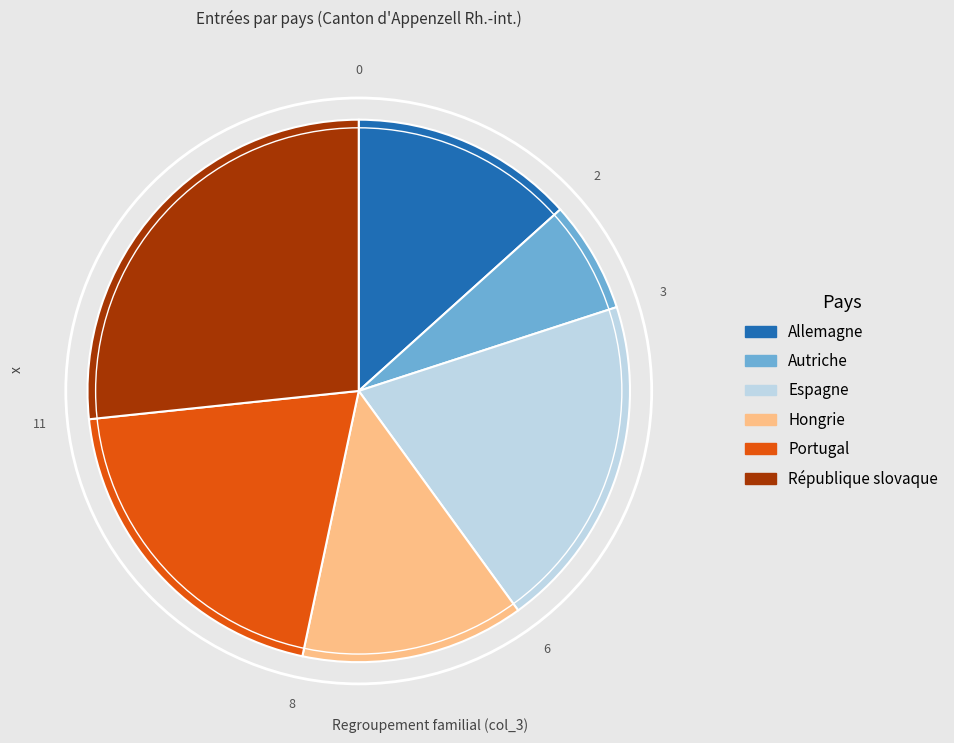

Approximately how many times larger is the value at Autriche compared to Hongrie?

0.5